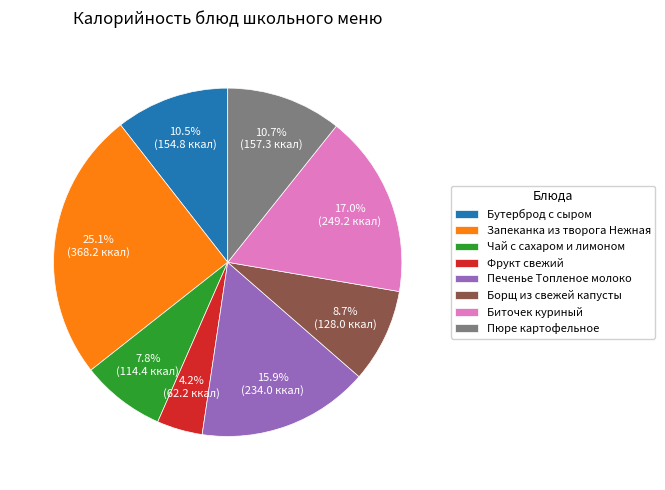

To the nearest percent, what is the combined percentage of Борщ из свежей капусты and Печенье Топленое молоко?

25%